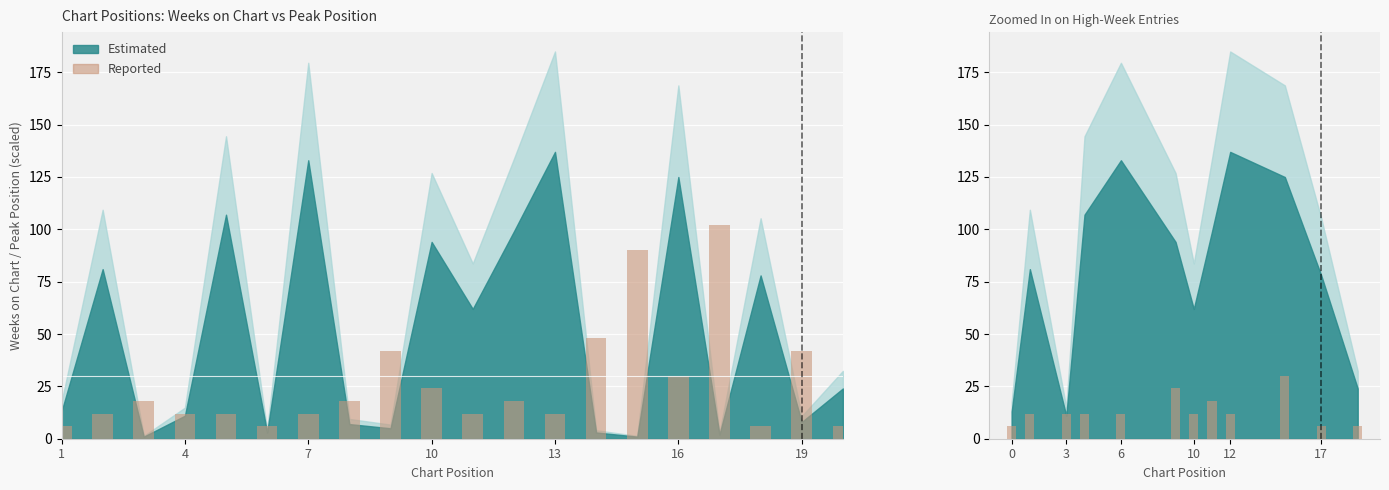

The value at 4 is 12. True or false?

True